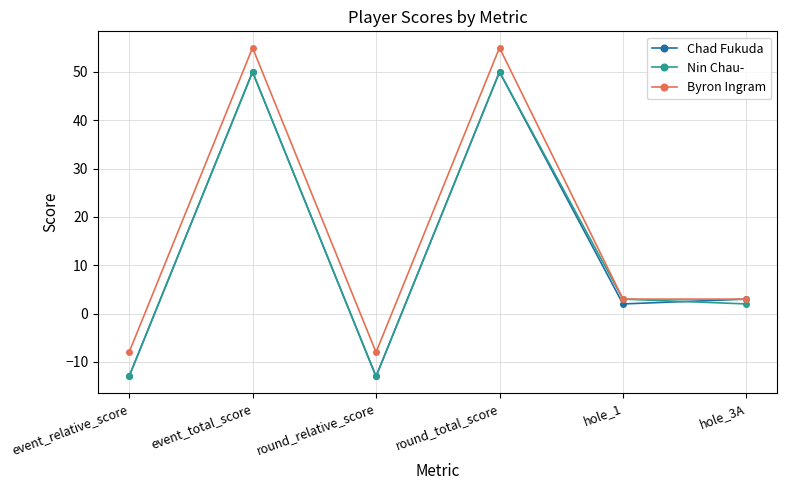

At which label does Byron Ingram first exceed 3?

event_total_score